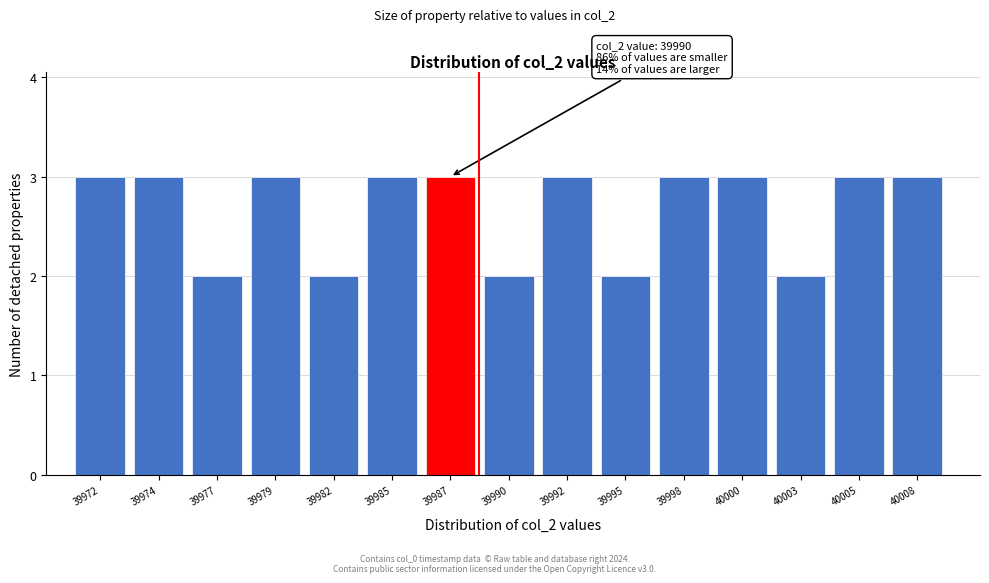

Reading left to right, list all the values displayed in this chart.

3	3	2	3	2	3	3	2	3	2	3	3	2	3	3